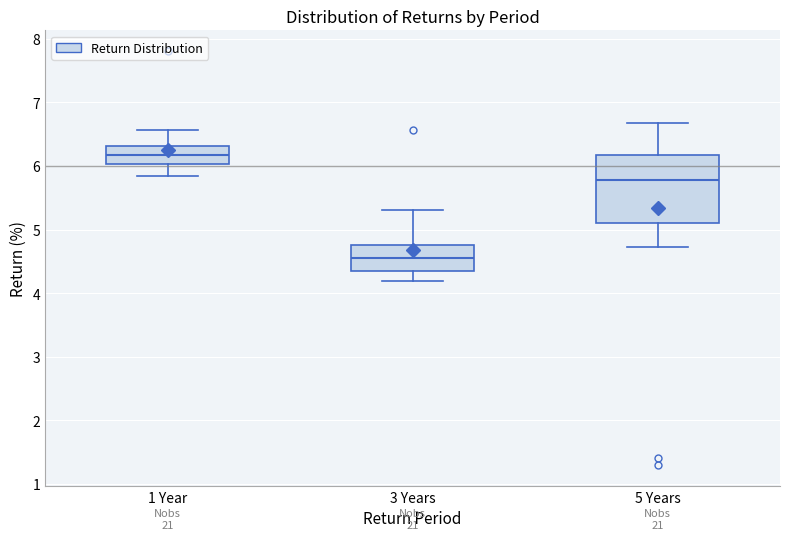

Which box is the tallest, from its lower edge to its upper edge?

5 Years